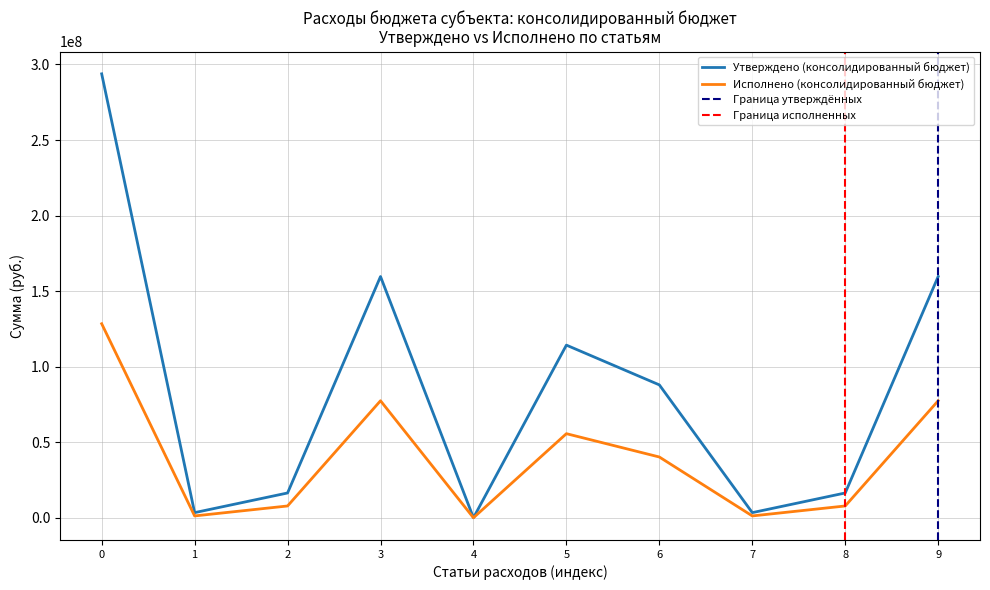

Is it true that Исполнено (консолидированный бюджет) equals 128421778.2 at 0?

True